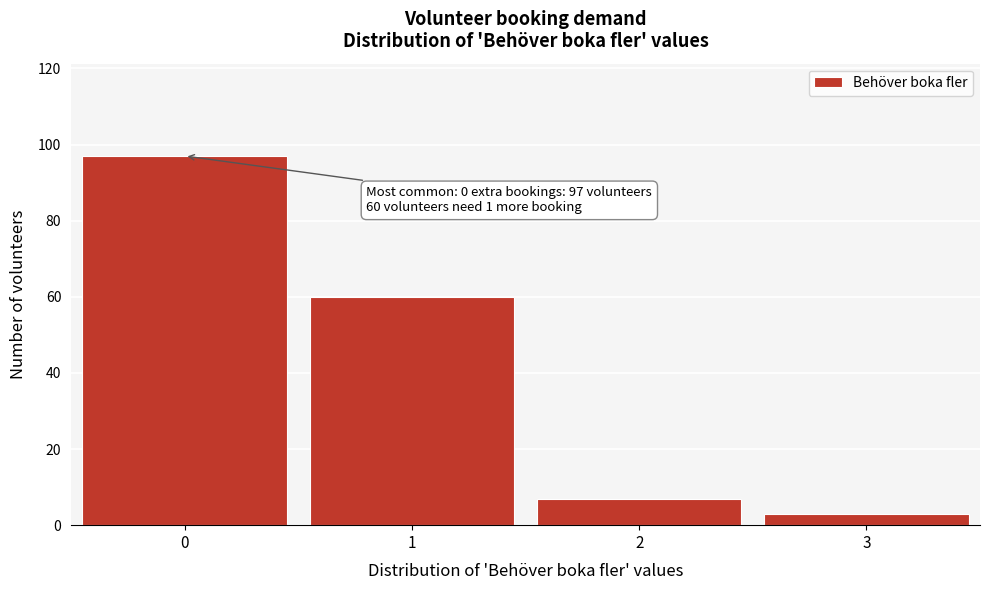

Reading left to right, transcribe all the data shown in this chart.

97	60	7	3